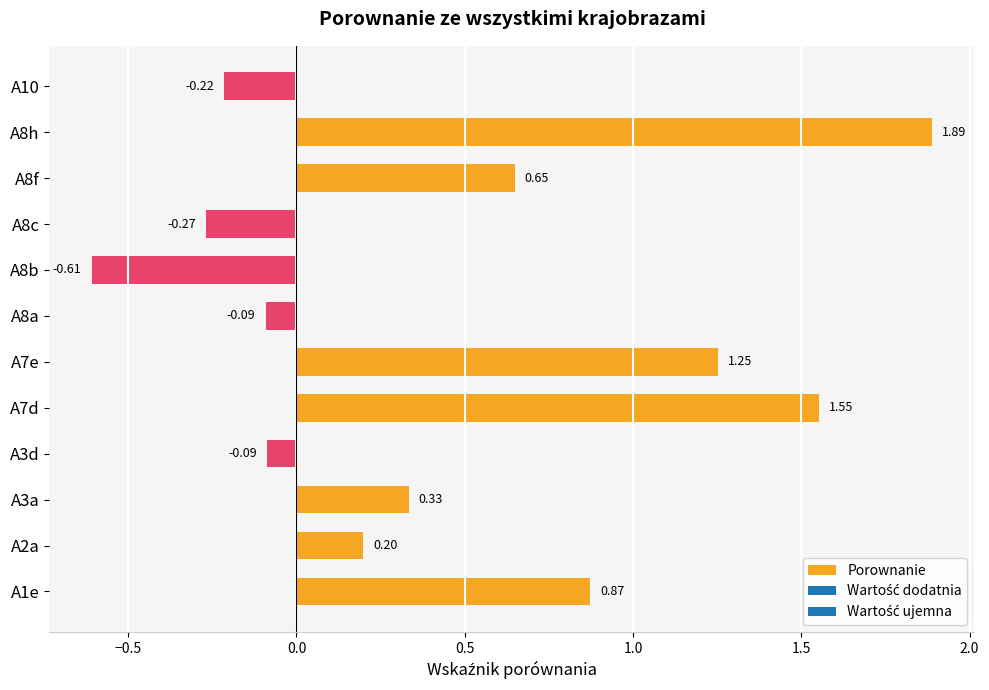

Between A3d and A7d, which is larger?

A7d